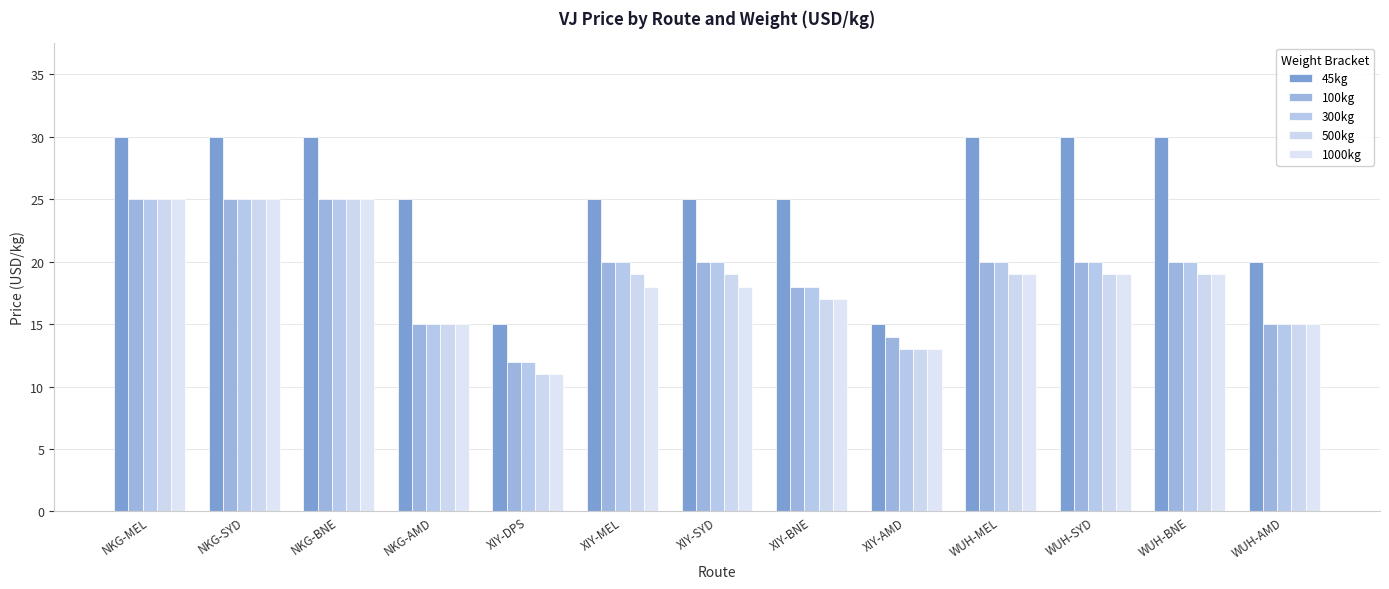

At how many categories does at least one series exceed 12?

13